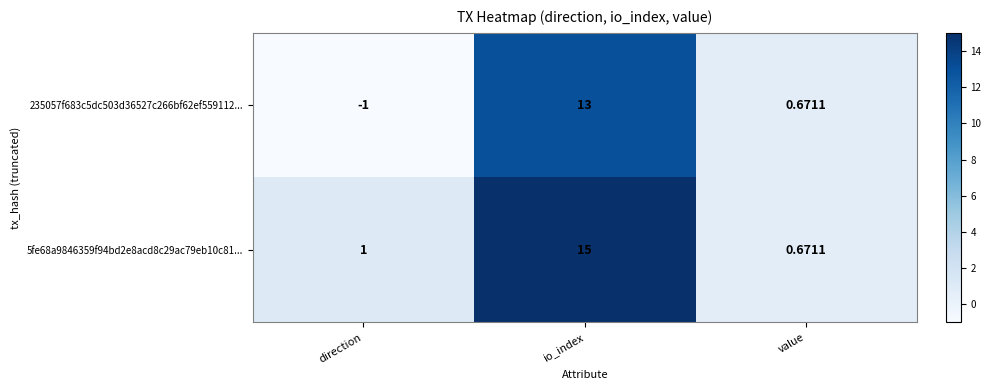

What is the smallest value displayed?

-1.0